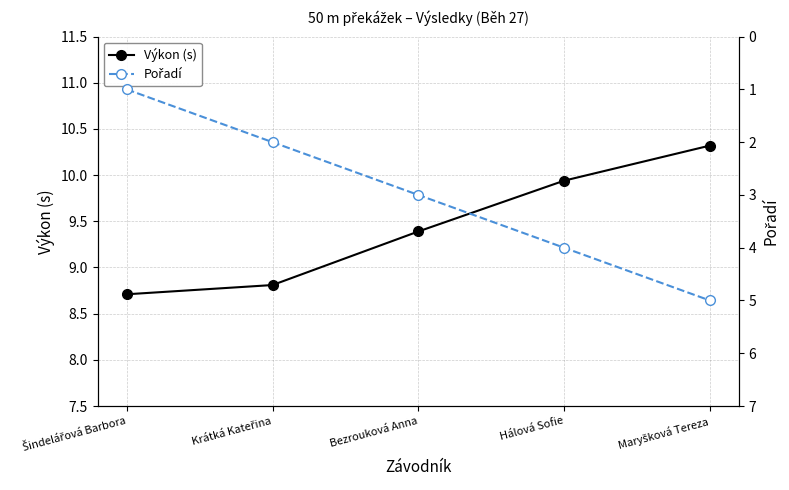

What is the sum of the Pořadí values at Hálová Sofie and Krátká Kateřina?

6.0